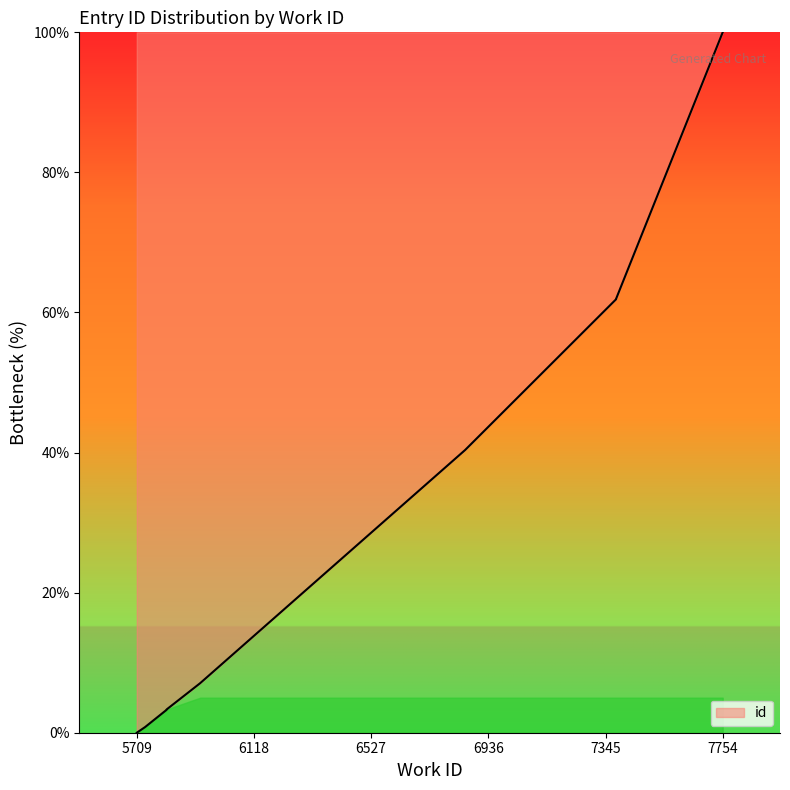

At which label is the value closest to 50?

6855